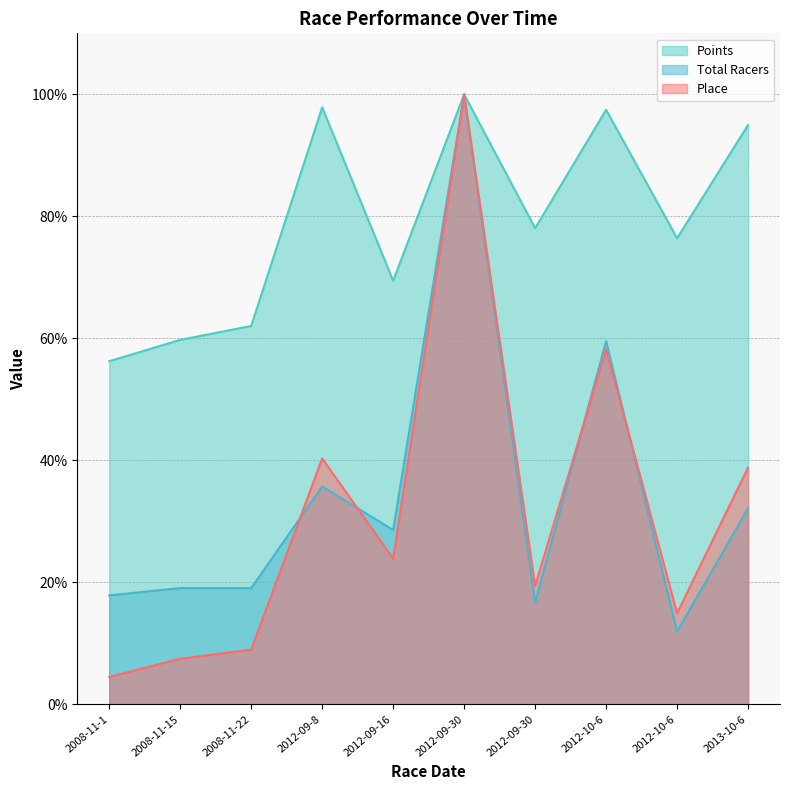

True or false: Place and Points cross at least once.

False